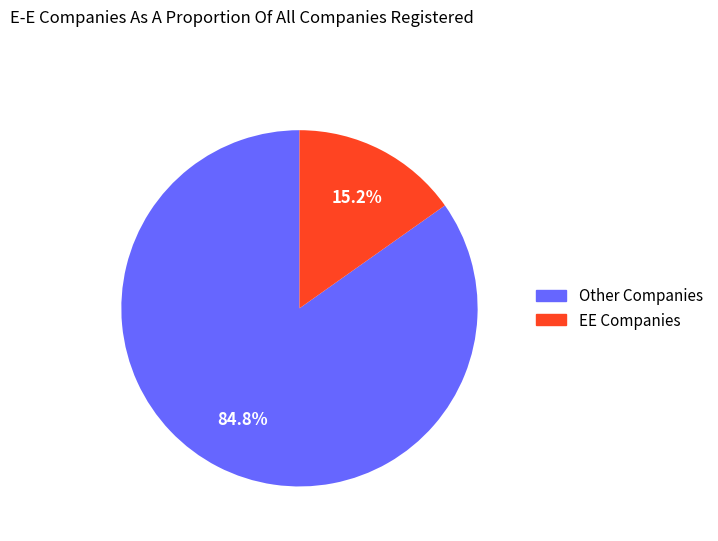

What percentage is NOT represented by EE Companies?

84.8%